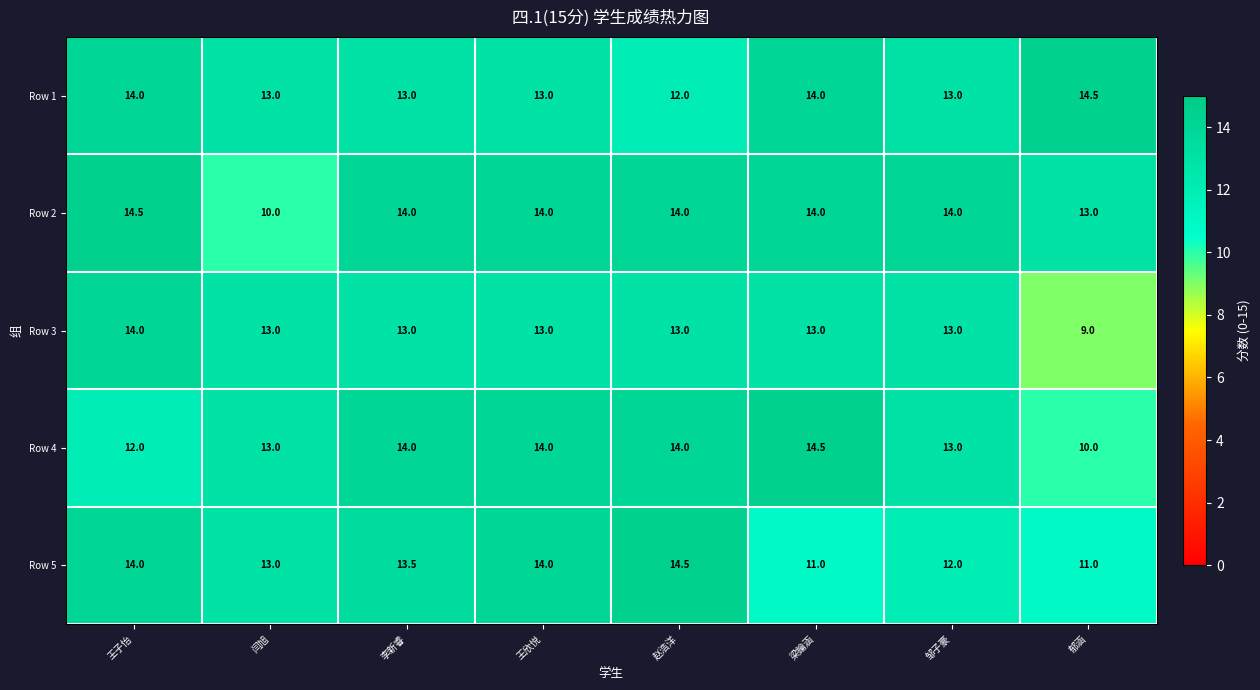

The Row 3 series shows 3.2 at 邹子豪. True or false?

False